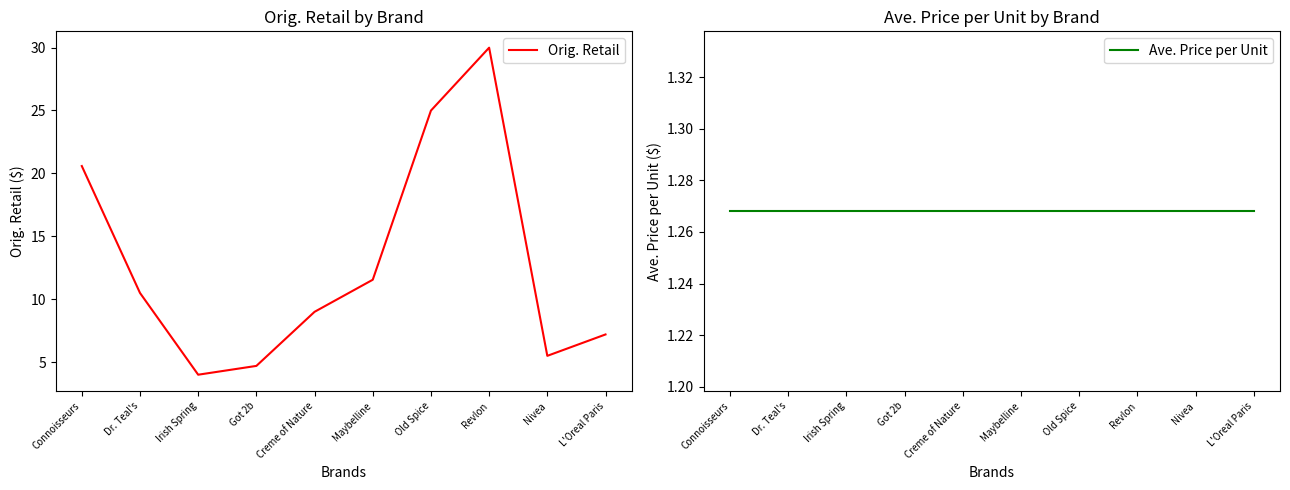

What value does the Orig. Retail series have at Revlon?

30.0